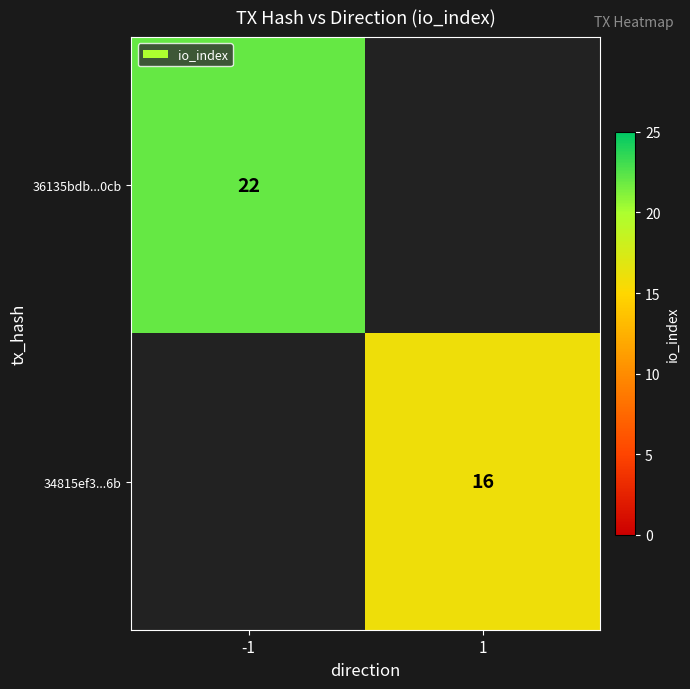

Is it true that 36135bdb...0cb equals 6.2 at -1?

False